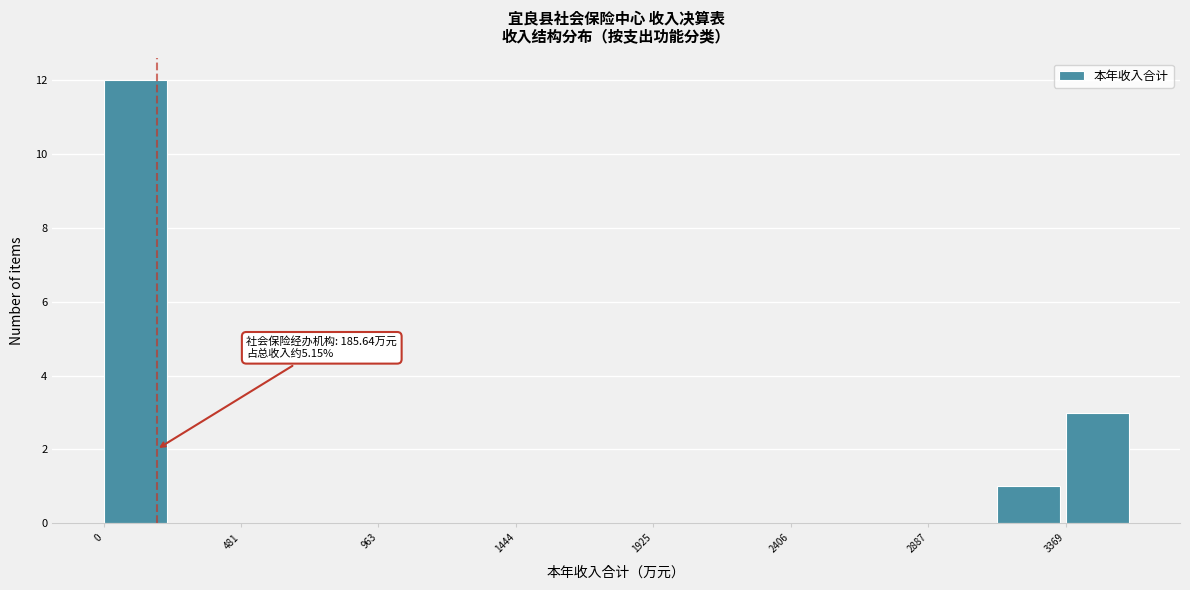

Which range on the x-axis has the tallest bar?

0 to 250